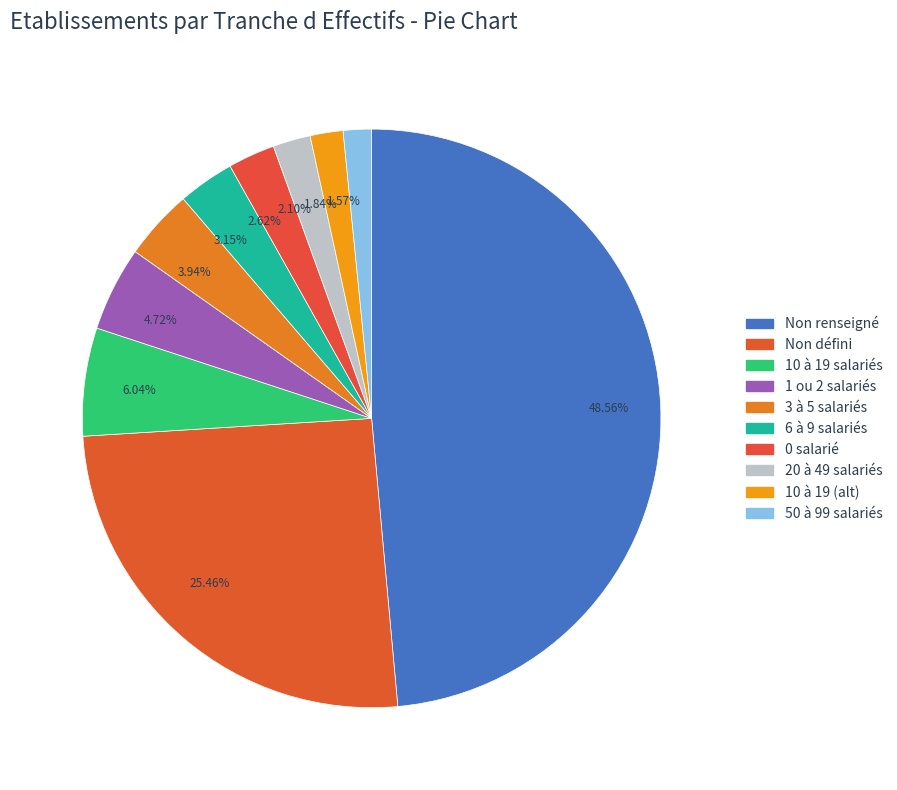

Do 3.15% and 1.57% together represent more than half of the pie?

No